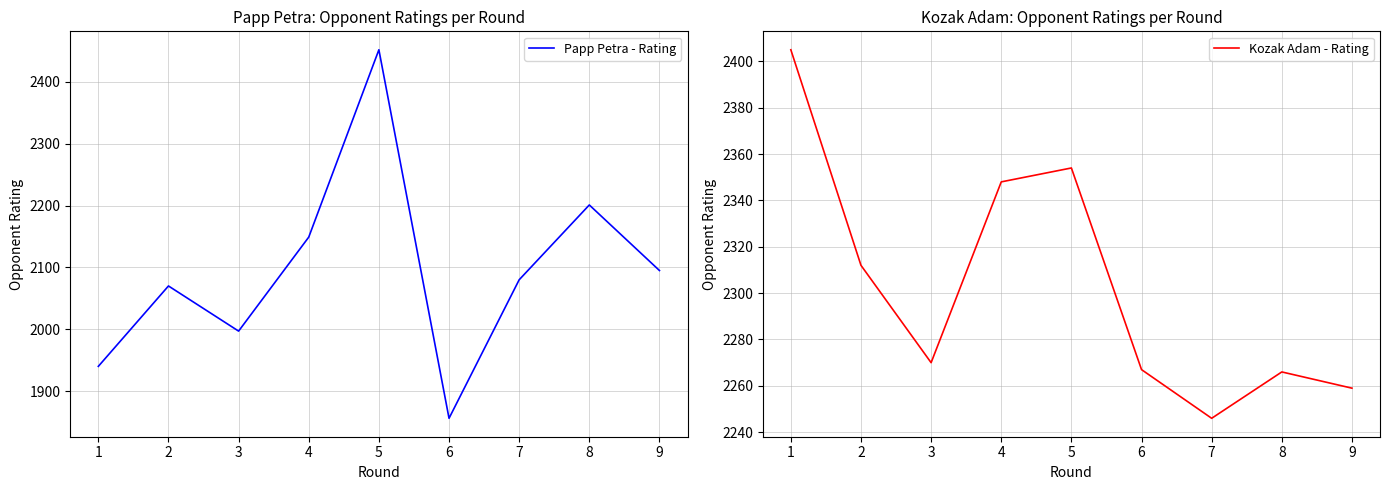

Between which two adjacent categories do Papp Petra - Rating and Kozak Adam - Rating first intersect?

4 and 5